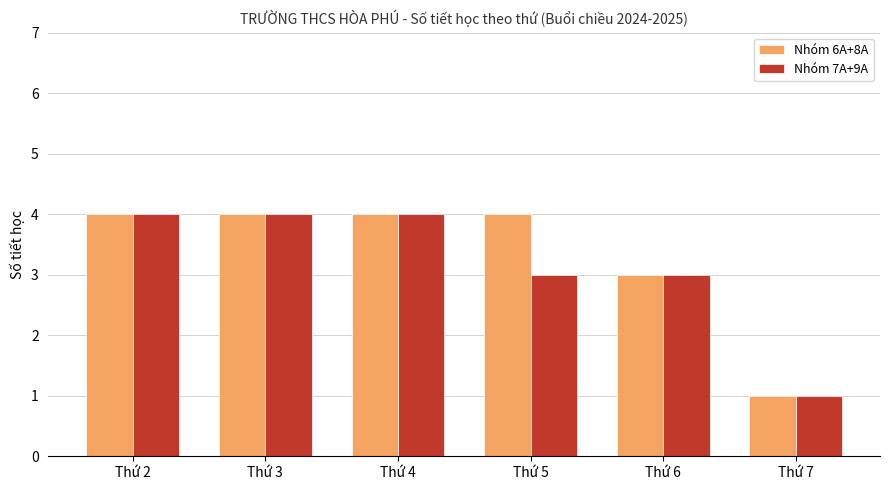

At Thứ 5, list the series in order from smallest to largest.

Nhóm 7A+9A, Nhóm 6A+8A